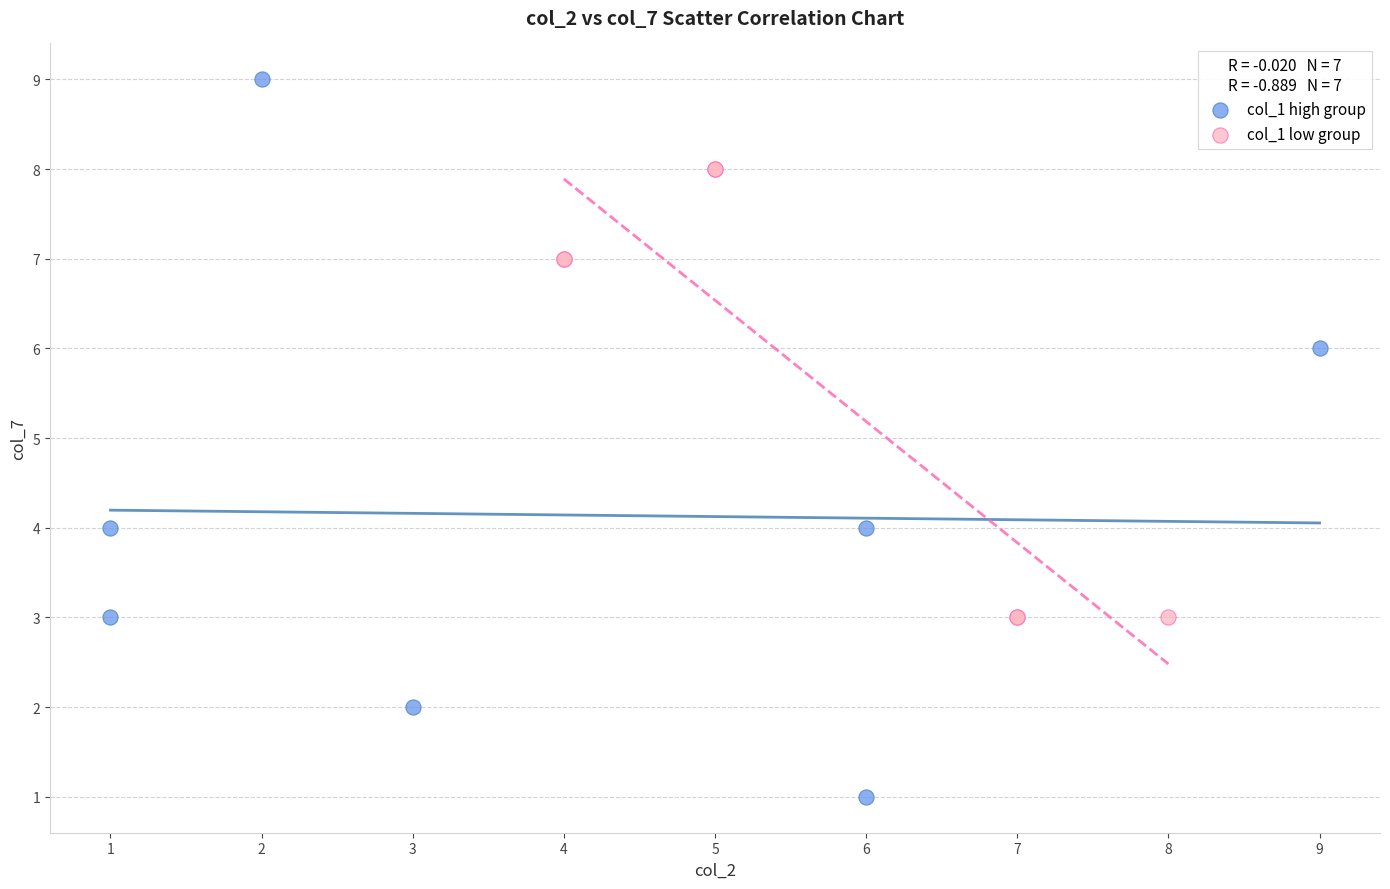

What are all the series names shown in the legend?

col_1 high group, col_1 low group